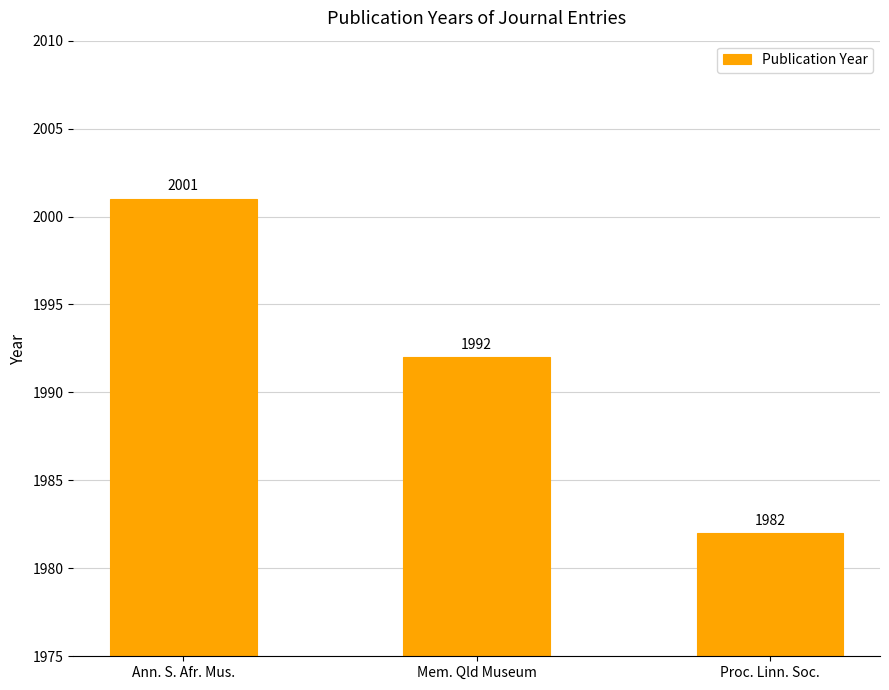

The chart shows a value of 3467 at Ann. S. Afr. Mus.. True or false?

False